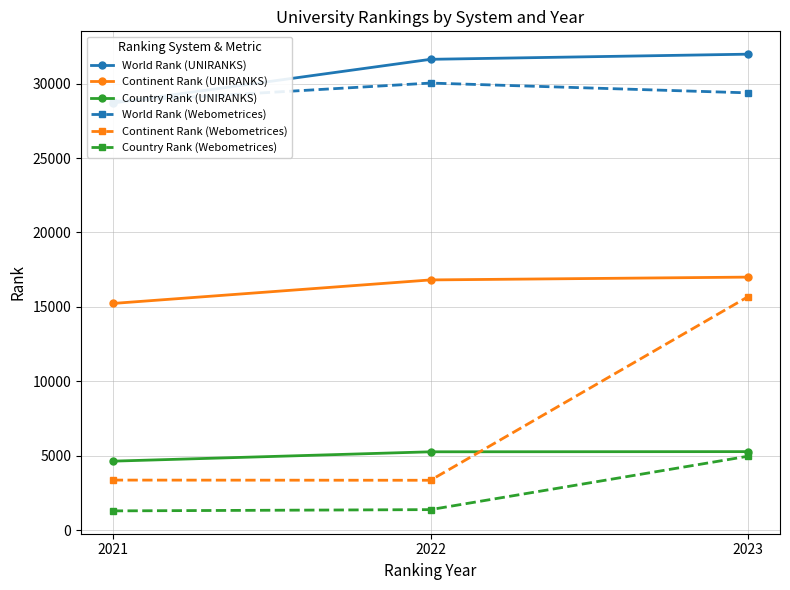

What is the value of the Continent Rank (Webometrices) point at the 1st from the left?

3358